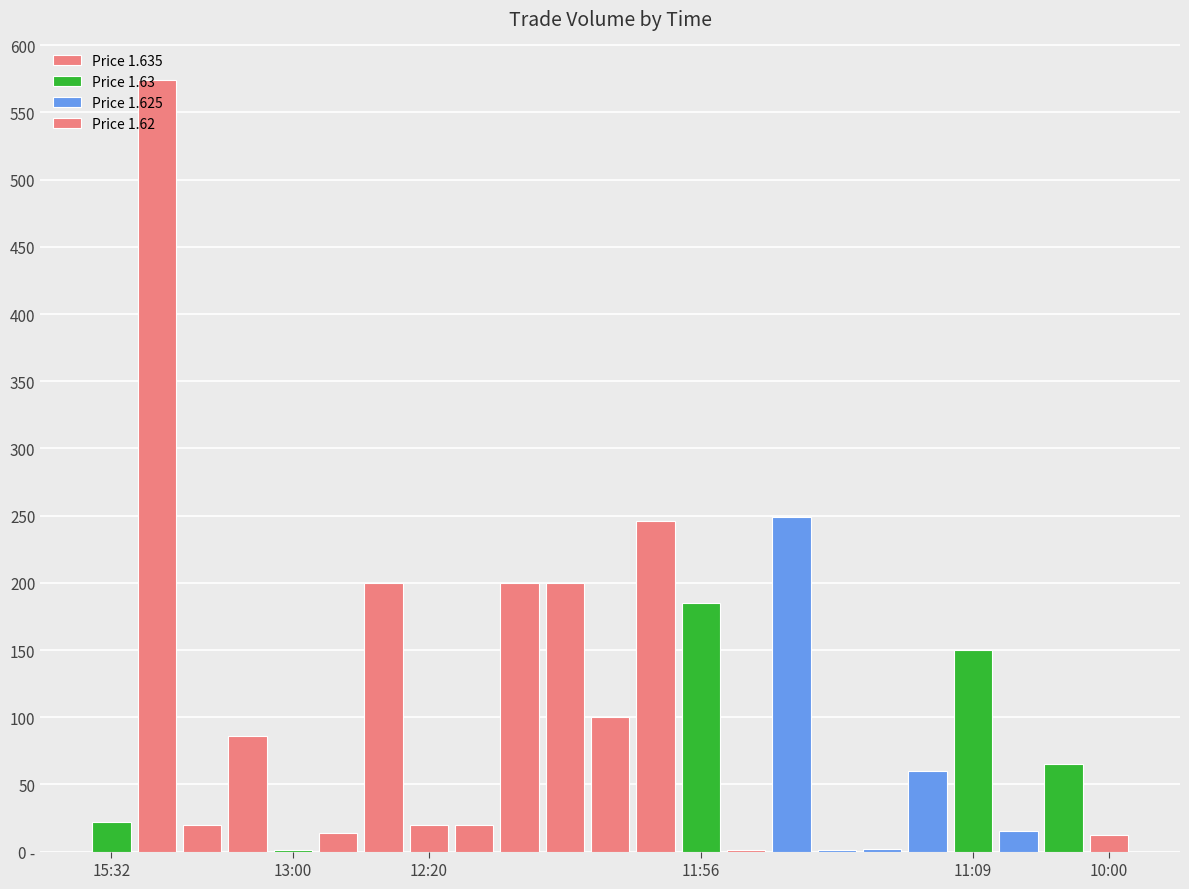

What is the ratio of the value at 10:00:00 to the value at 11:56:05?

12.0